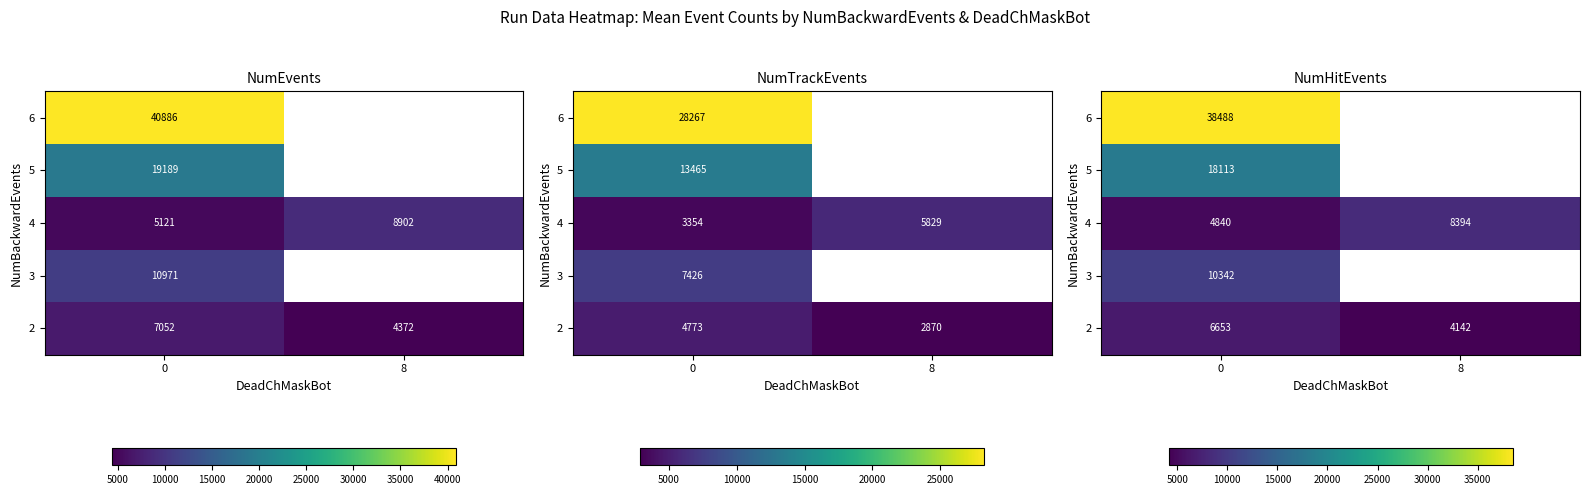

What is the difference between the highest and lowest values at 8?

4252.5